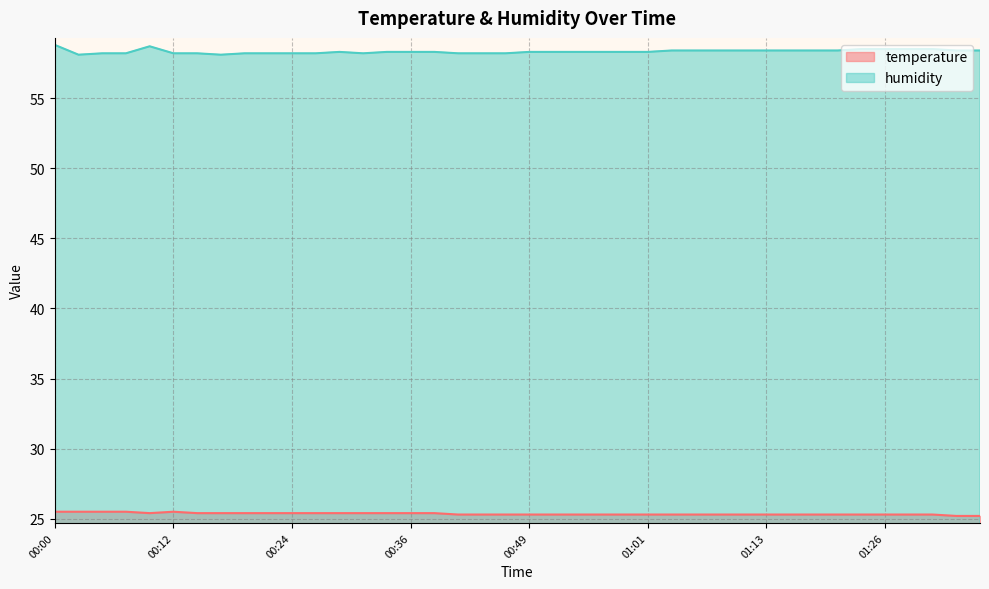

At 01:11, list the series in order from smallest to largest.

temperature, humidity